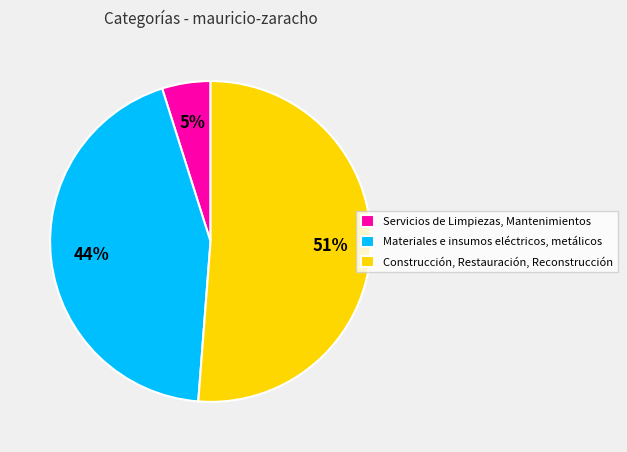

The Materiales e insumos eléctricos, metálicos slice represents 35% of the pie. True or false?

False